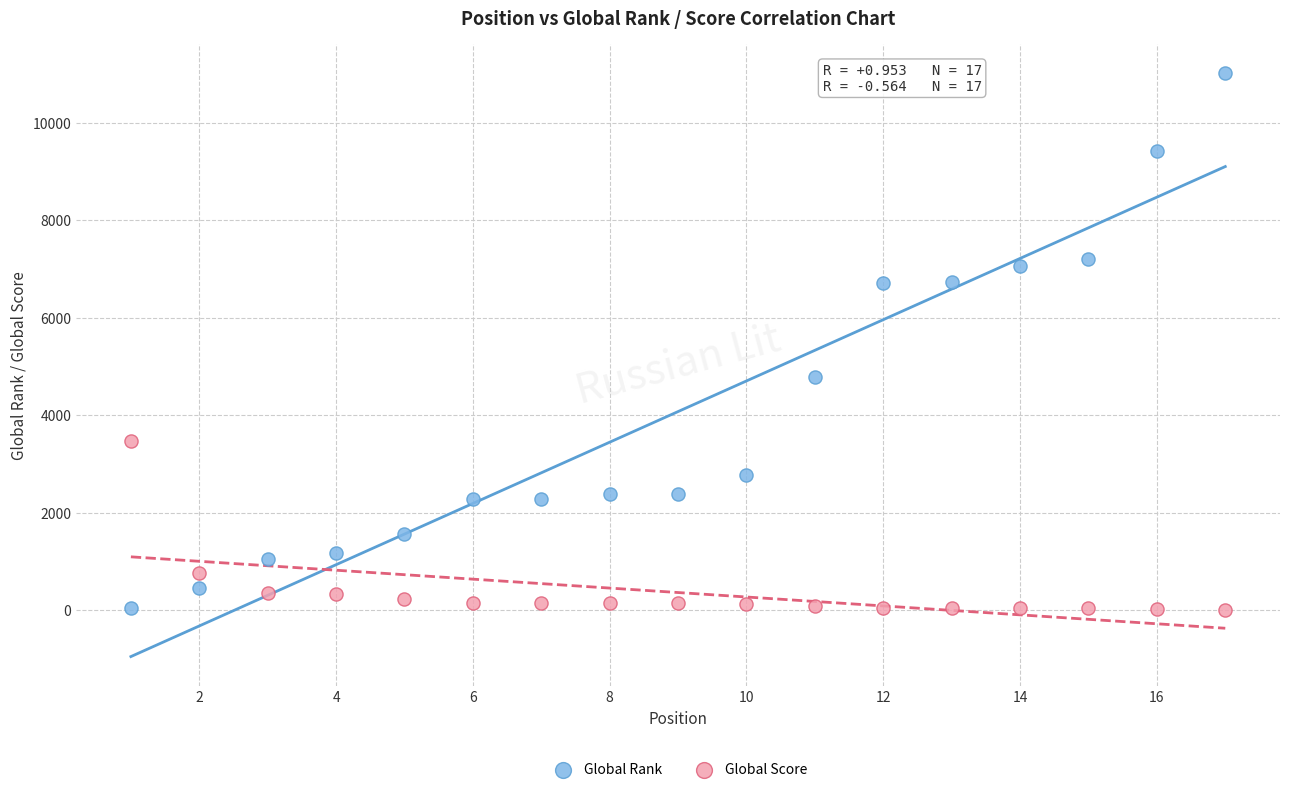

Which series reaches the maximum Y coordinate?

Global Rank